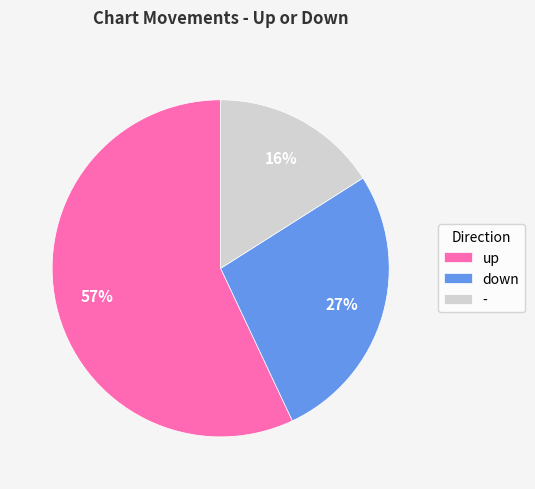

Between down and up, which is larger?

up